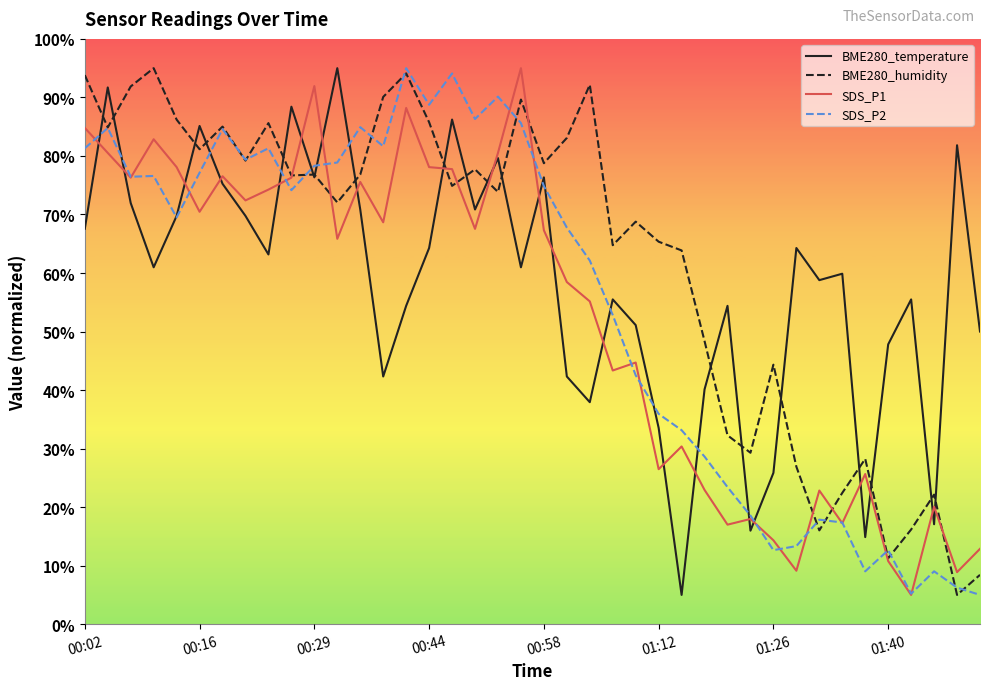

What is the maximum value shown in the chart?

95.0